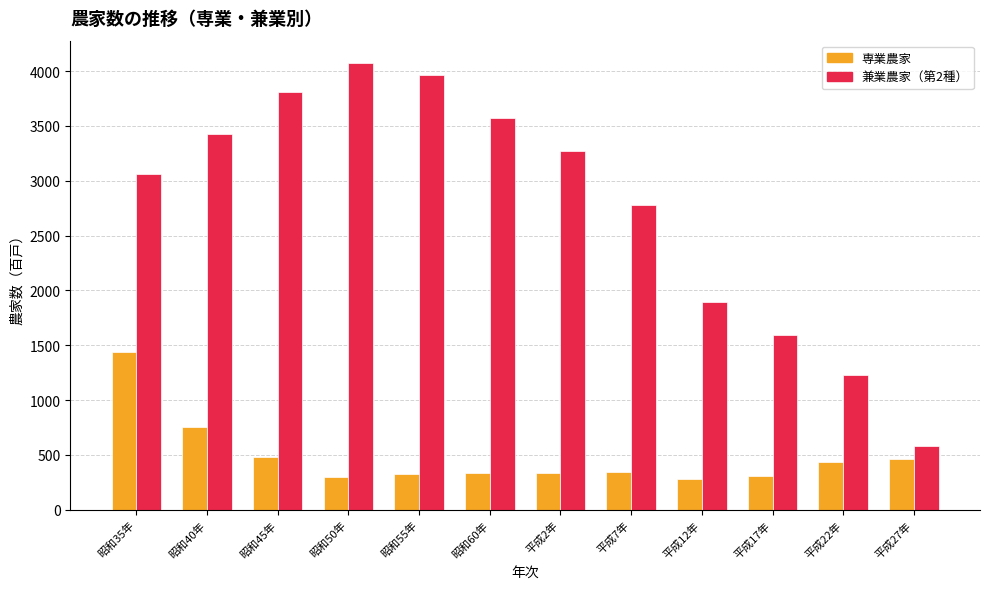

What is the difference between the highest and lowest values at 昭和60年?

3239